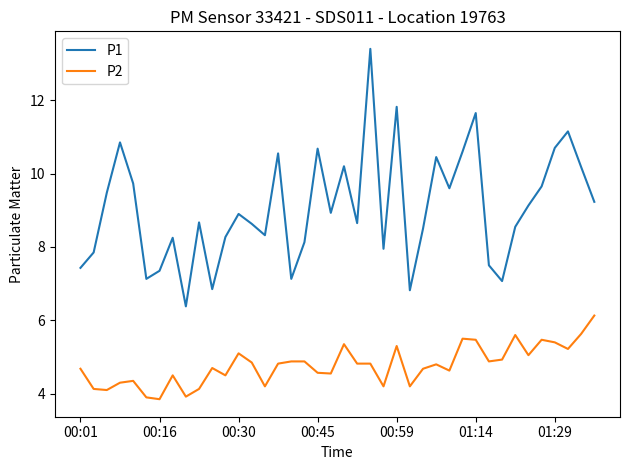

Count the number of data series in this chart.

2